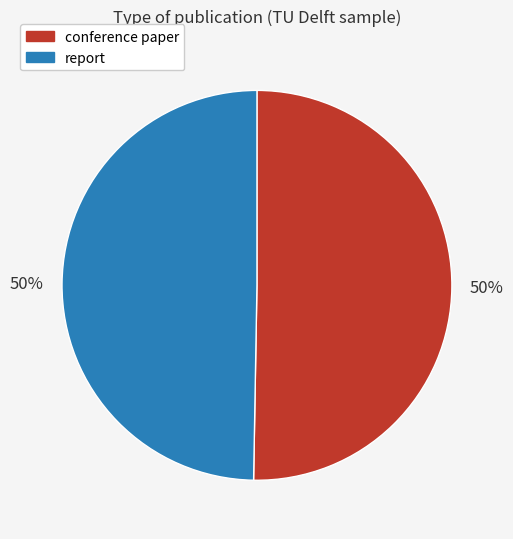

How many segments does this pie chart have?

2